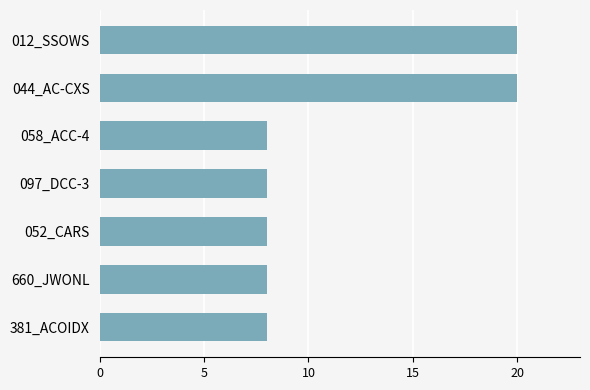

Is it true that the value at 012_SSOWS is 12?

False